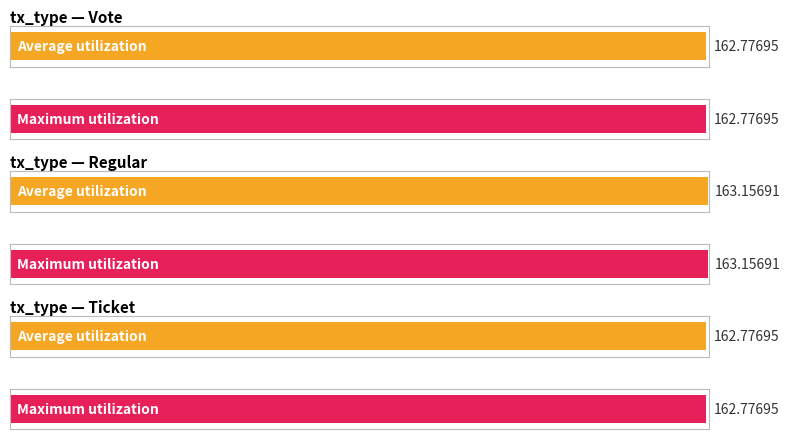

What are all the series names shown in the legend?

Average utilization, Maximum utilization